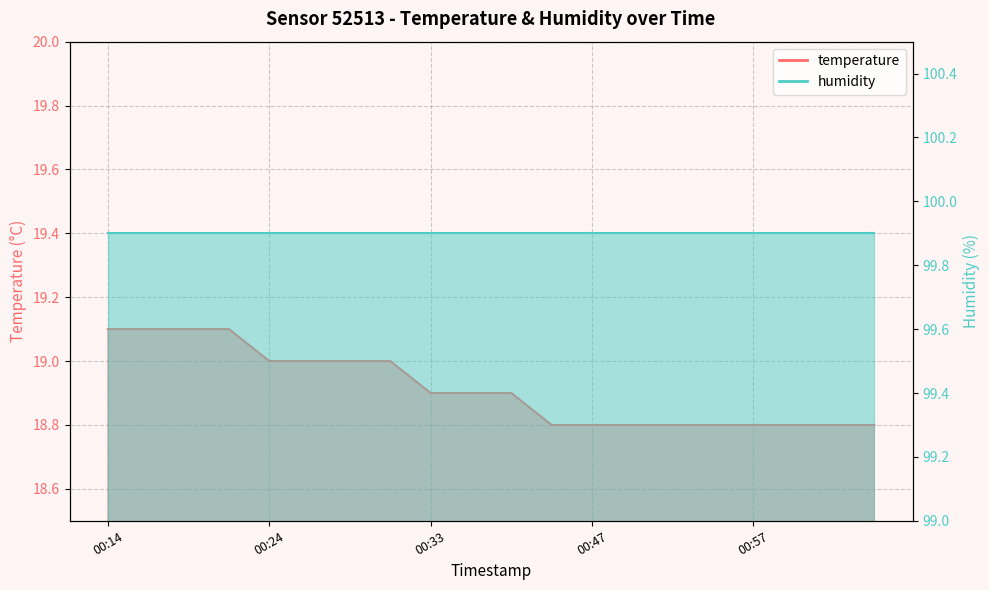

What is the smallest value displayed?

18.8